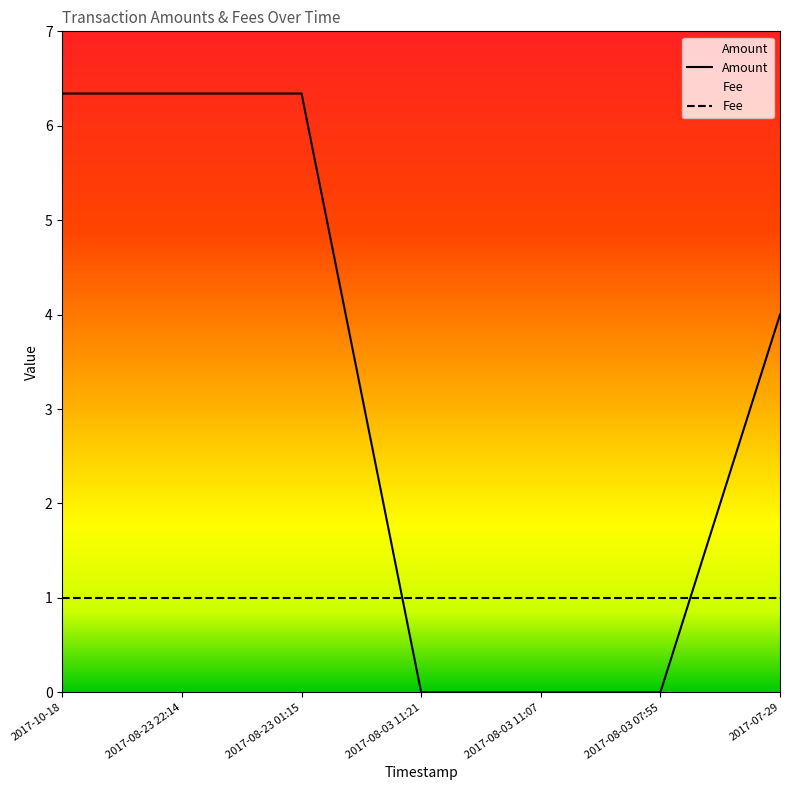

Read the value at 2017-07-29.

4.0